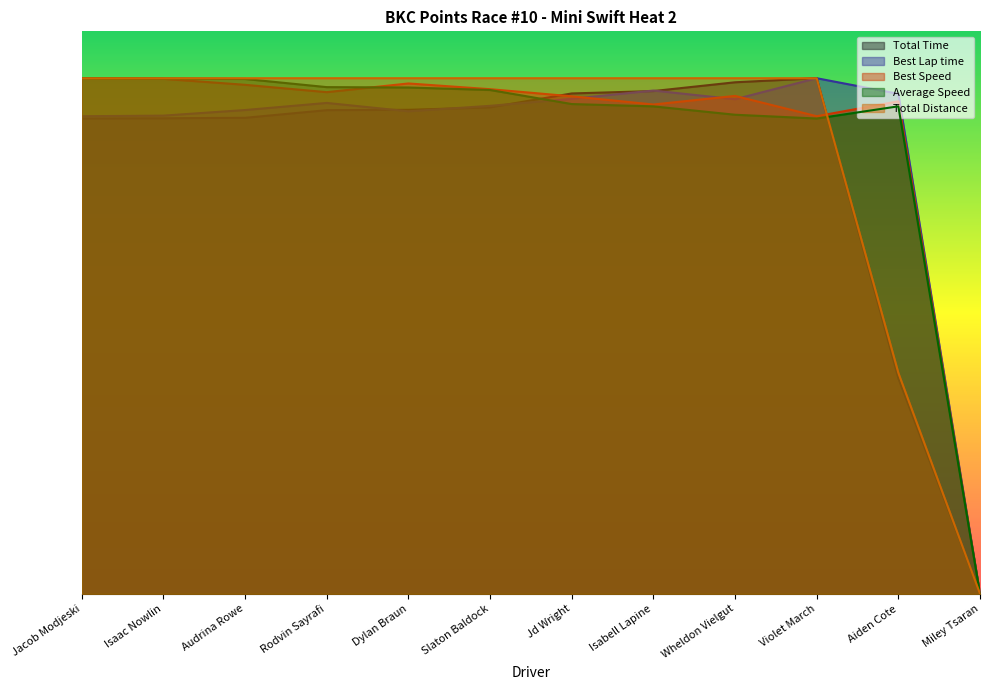

What is the label of the 12th point from the right?

Jacob Modjeski